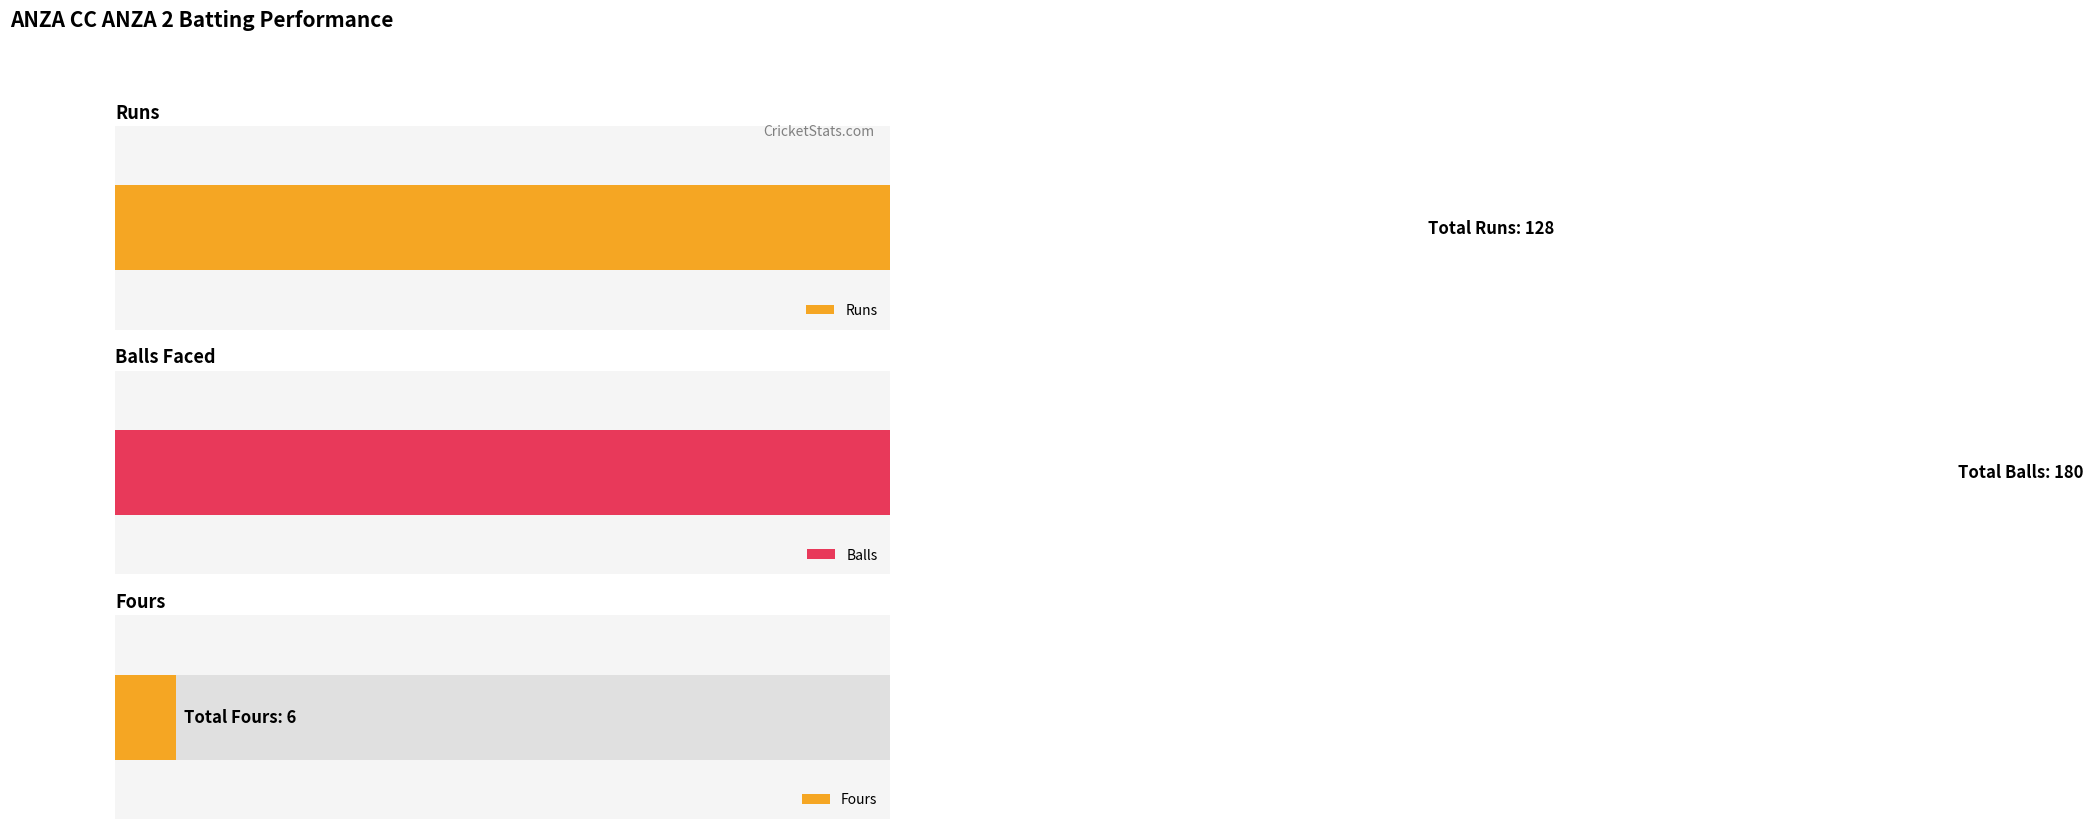

Which series has the largest total across all categories?

Balls